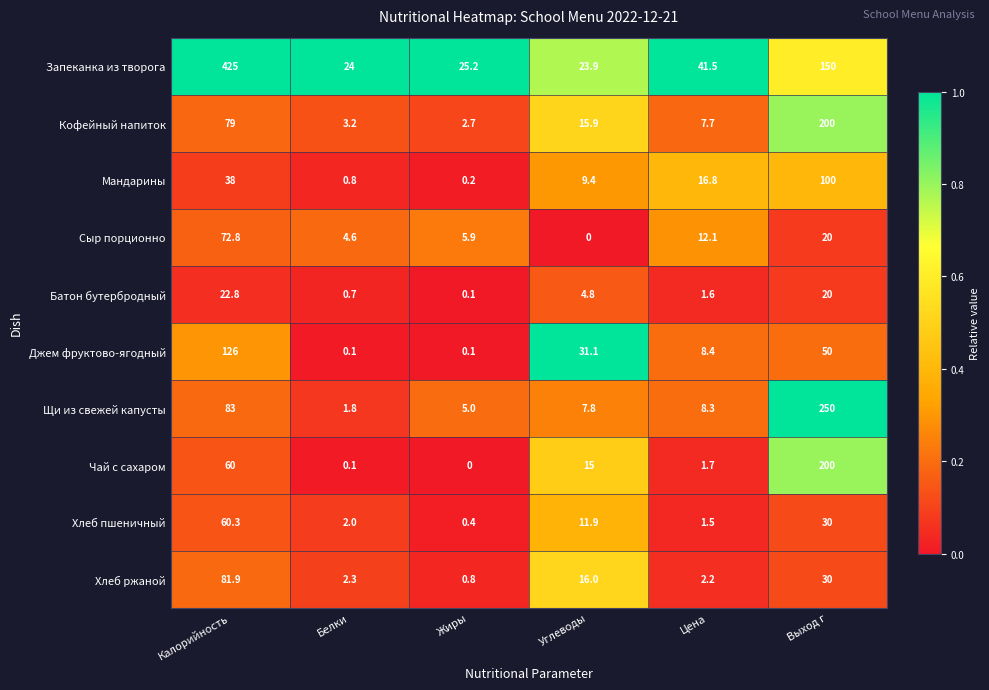

What is the sum of the Кофейный напиток values at Белки and Выход г?

203.2